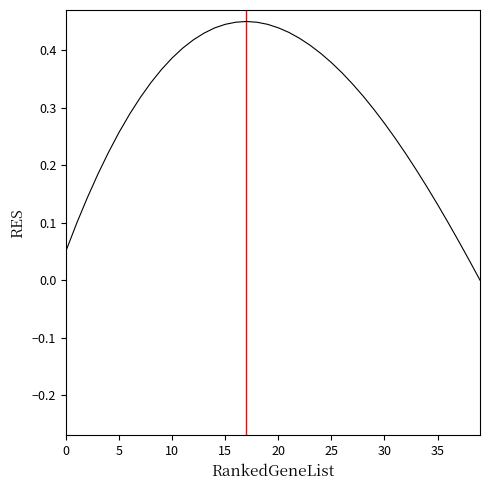

What is the spread (max minus min) of values at 21?

0.4